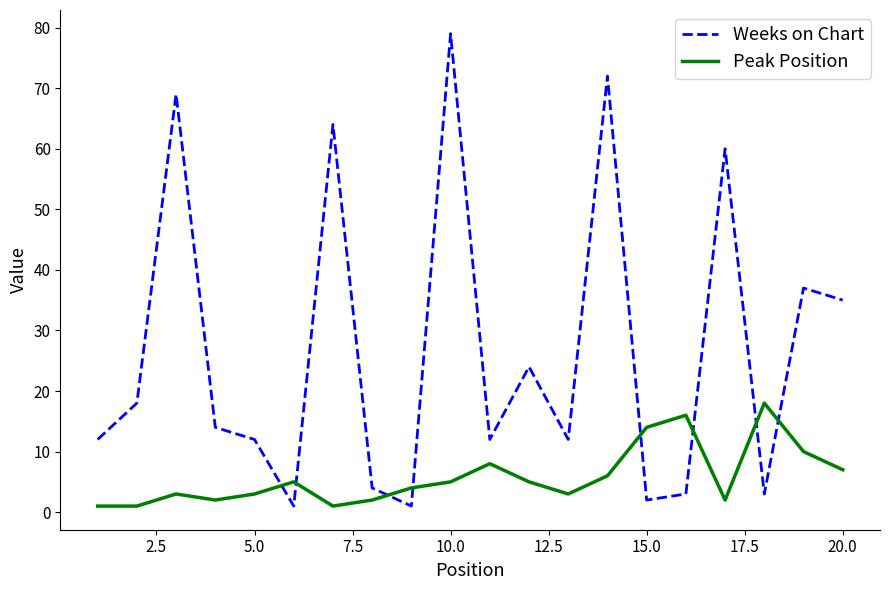

What is the difference between the maximum and minimum values in the Weeks on Chart series?

78